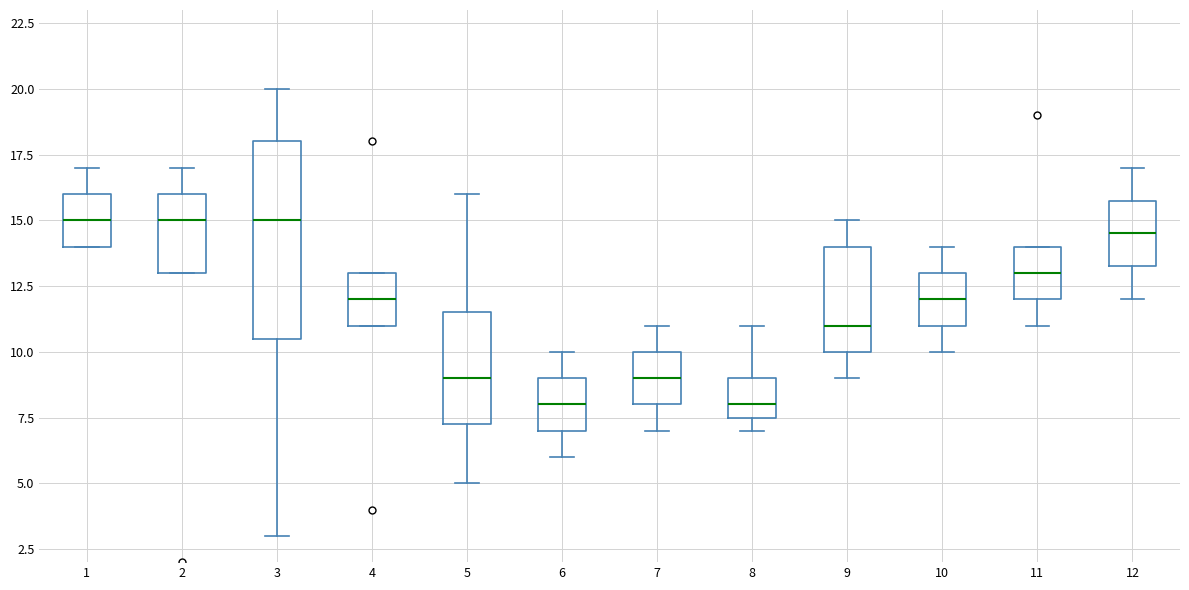

Reading left to right, transcribe this box plot: for each box, give where its median line is, the range the box spans, and where its two whiskers end, as read against the y-axis. The values are not printed on the chart, so give them approximately, as read against the axis.

1: median 15.0, box 14.0 to 16.0, whiskers 14.0 to 17.0
2: median 15.0, box 13.0 to 16.0, whiskers 13.0 to 17.0
3: median 15.0, box 10.5 to 18.0, whiskers 3.0 to 20.0
4: median 12.0, box 11.0 to 13.0, whiskers 11.0 to 13.0
5: median 9.0, box 7.5 to 11.5, whiskers 5.0 to 16.0
6: median 8.0, box 7.0 to 9.0, whiskers 6.0 to 10.0
7: median 9.0, box 8.0 to 10.0, whiskers 7.0 to 11.0
8: median 8.0, box 7.5 to 9.0, whiskers 7.0 to 11.0
9: median 11.0, box 10.0 to 14.0, whiskers 9.0 to 15.0
10: median 12.0, box 11.0 to 13.0, whiskers 10.0 to 14.0
11: median 13.0, box 12.0 to 14.0, whiskers 11.0 to 14.0
12: median 14.5, box 13.5 to 16.0, whiskers 12.0 to 17.0